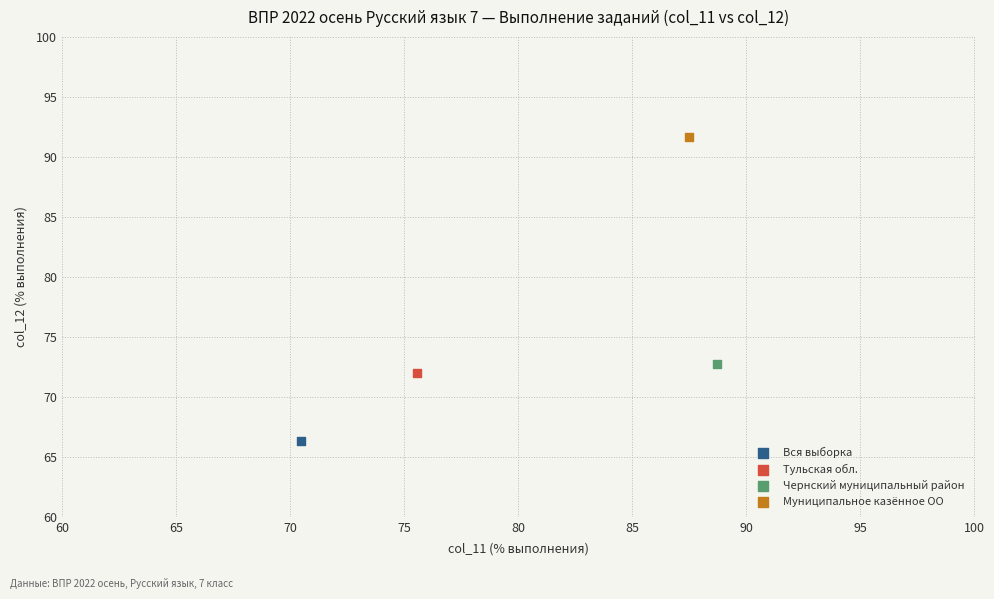

Which series reaches the minimum Y coordinate?

Вся выборка